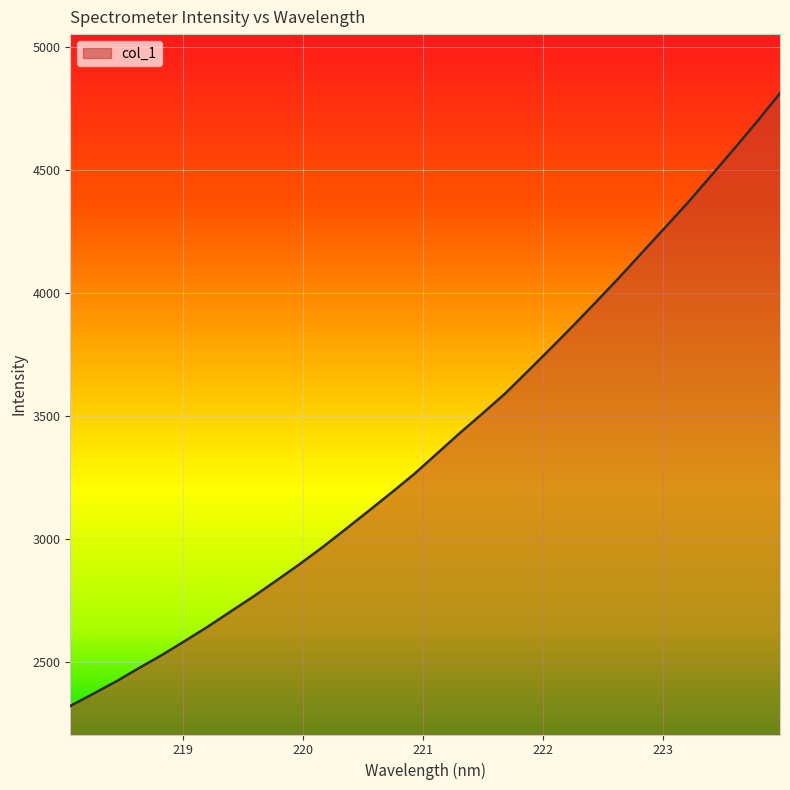

What is the minimum value shown in the chart?

2320.8